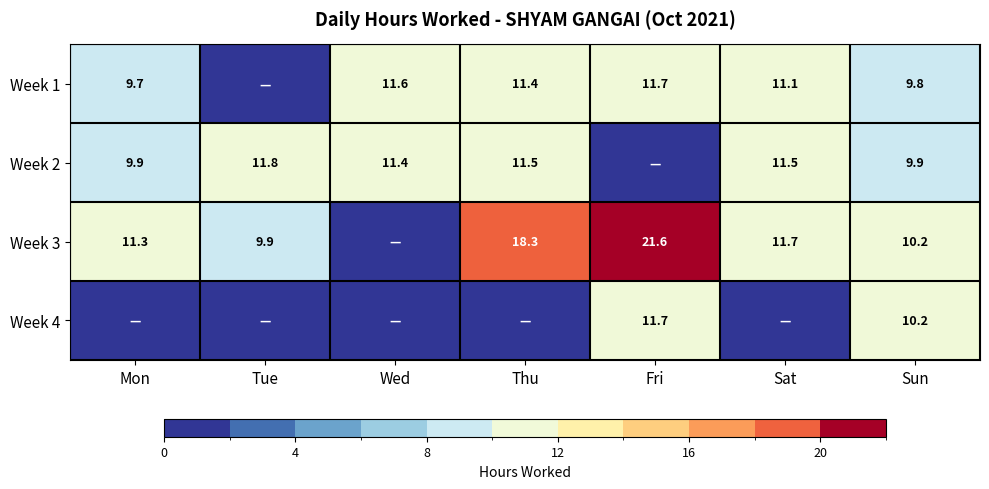

Is the value of Week 1 at Mon greater than the value of Week 3 at Fri?

No